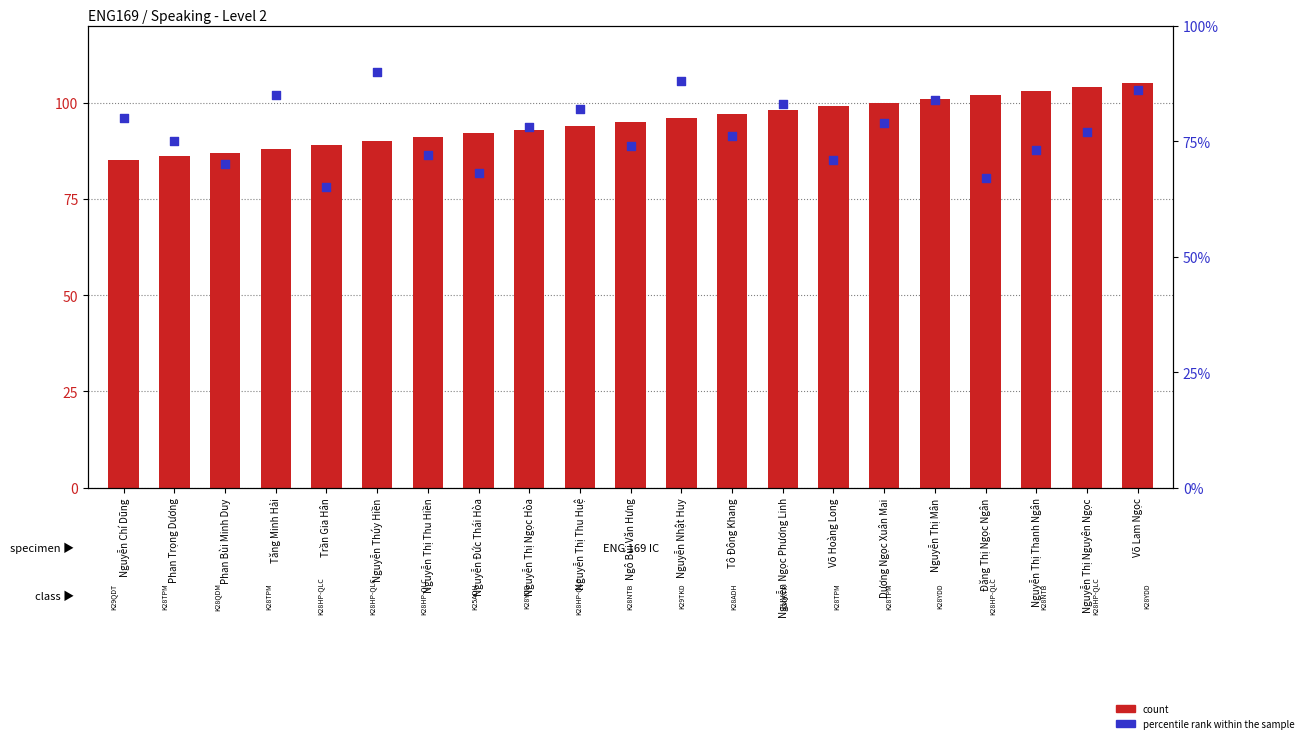

Which series has the largest Y range (max minus min)?

percentile rank within the sample